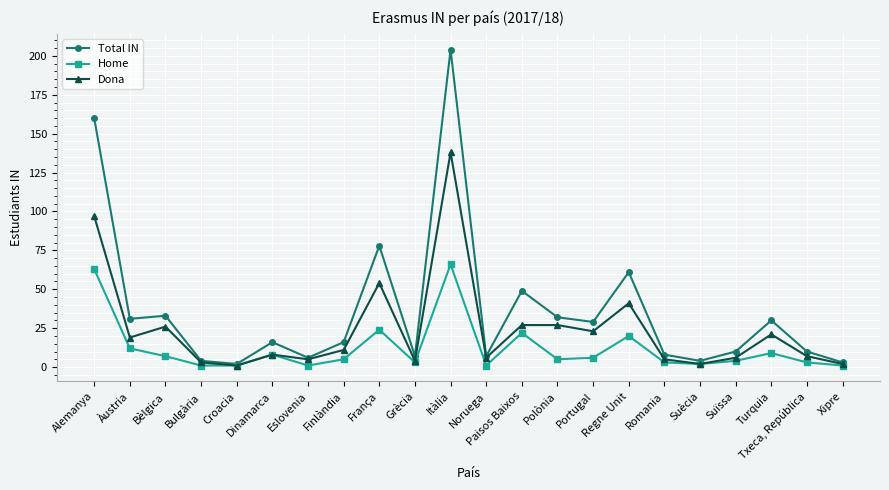

What is the difference between the maximum and minimum values in the Home series?

65